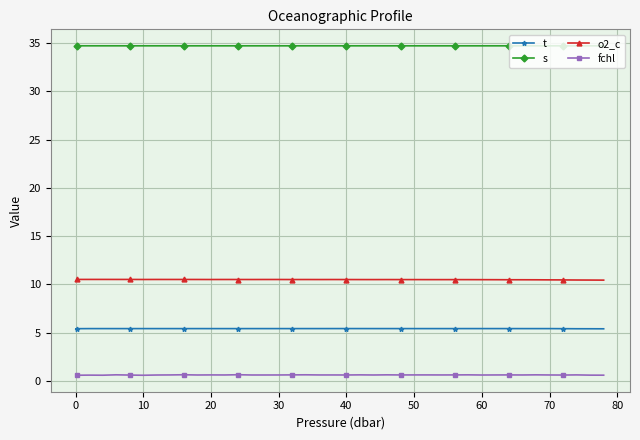

True or false: fchl and t cross at least once.

False